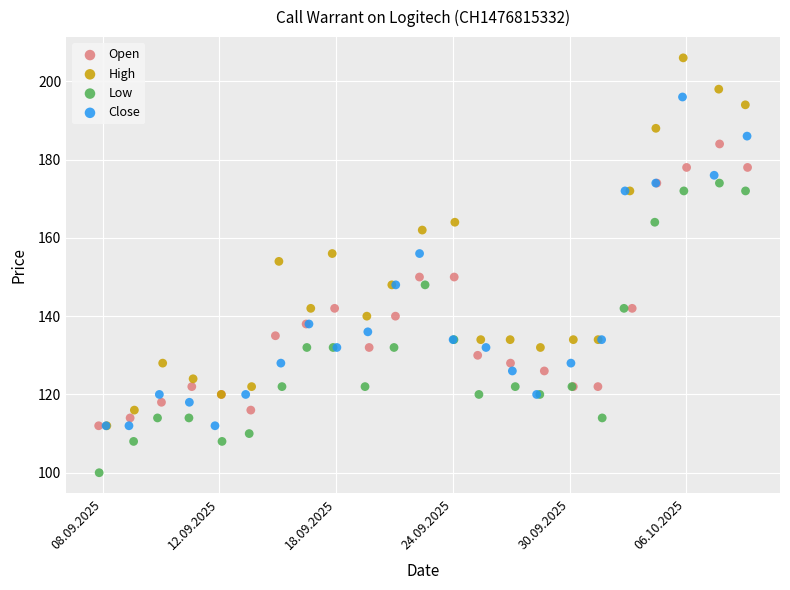

Which series contains the lowest Y value?

Low